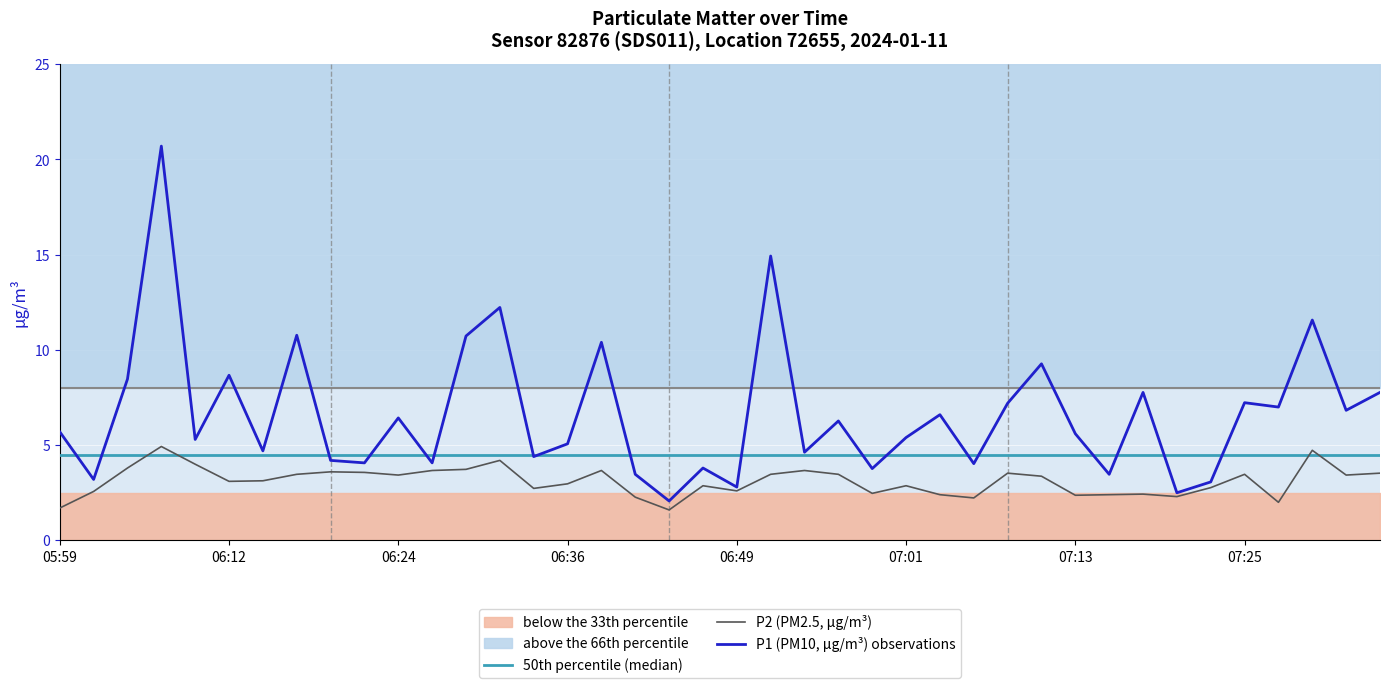

In P1 (PM10, µg/m³) observations, how many points are lower than both neighbors (excluding endpoints)?

15